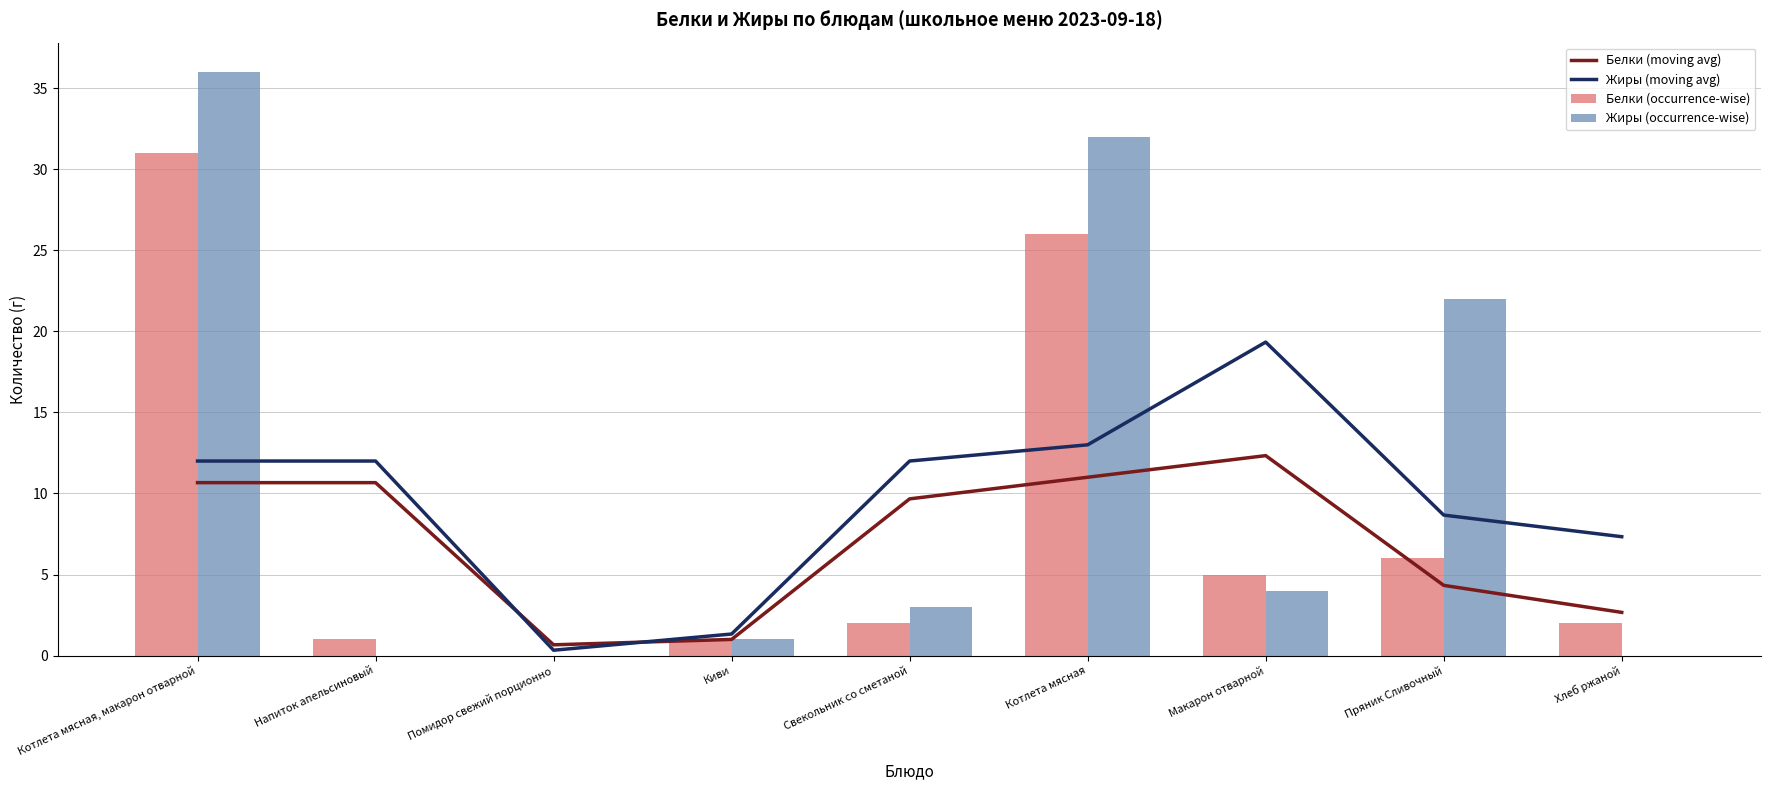

Which series has the largest total across all categories?

Жиры (occurrence-wise)